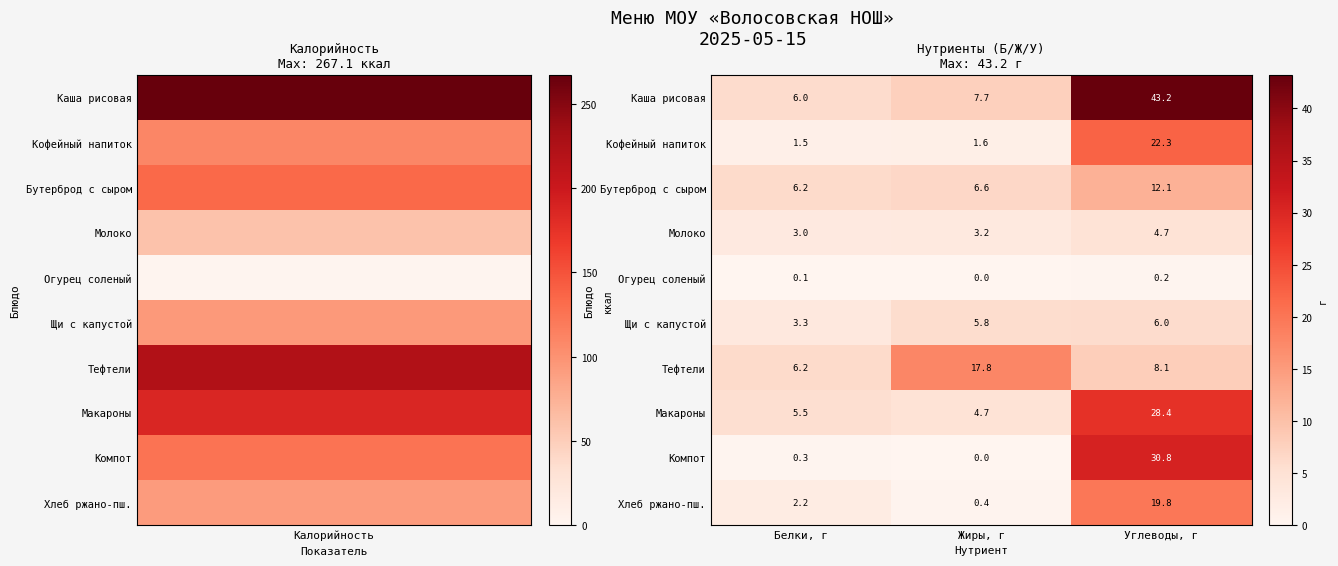

Reading right to left, extract all data points from this chart.

Каша рисовая: Углеводы, г=43.2	Жиры, г=7.7	Белки, г=6.0
Кофейный напиток: Углеводы, г=22.3	Жиры, г=1.6	Белки, г=1.5
Бутерброд с сыром: Углеводы, г=12.1	Жиры, г=6.6	Белки, г=6.2
Молоко: Углеводы, г=4.7	Жиры, г=3.2	Белки, г=3.0
Огурец соленый: Углеводы, г=0.2	Жиры, г=0.0	Белки, г=0.1
Щи с капустой: Углеводы, г=6.0	Жиры, г=5.8	Белки, г=3.3
Тефтели: Углеводы, г=8.1	Жиры, г=17.8	Белки, г=6.2
Макароны: Углеводы, г=28.4	Жиры, г=4.7	Белки, г=5.5
Компот: Углеводы, г=30.8	Жиры, г=0.0	Белки, г=0.3
Хлеб ржано-пш.: Углеводы, г=19.8	Жиры, г=0.4	Белки, г=2.2